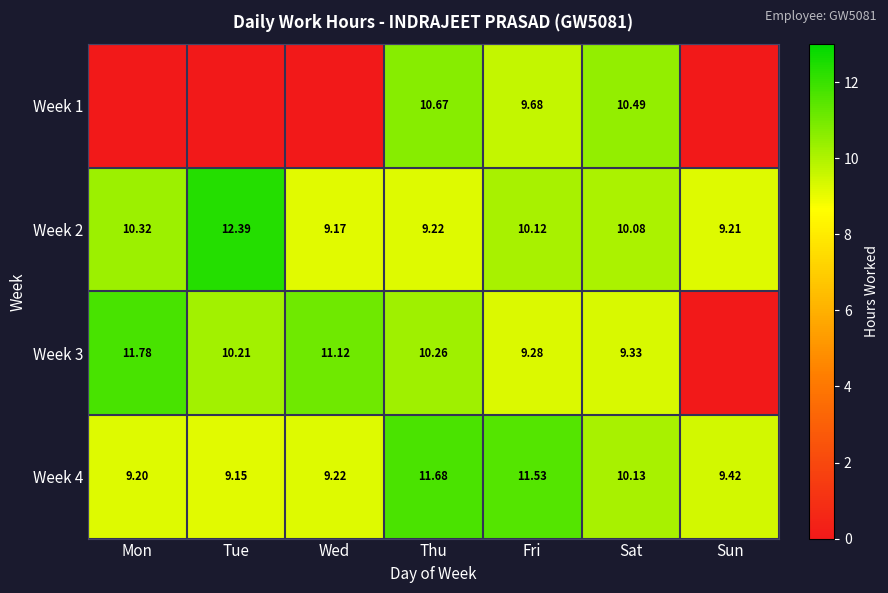

What is the difference between the Week 2 values at Mon and Tue?

2.1